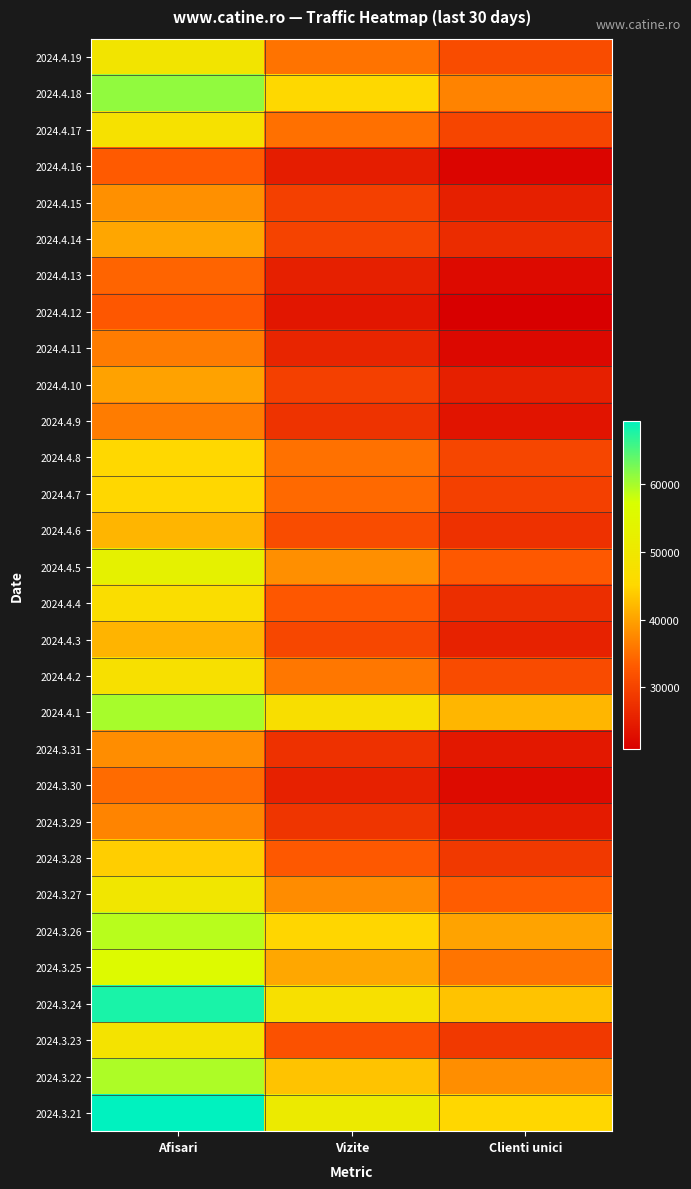

At which category is the sum across all series the highest?

Afisari